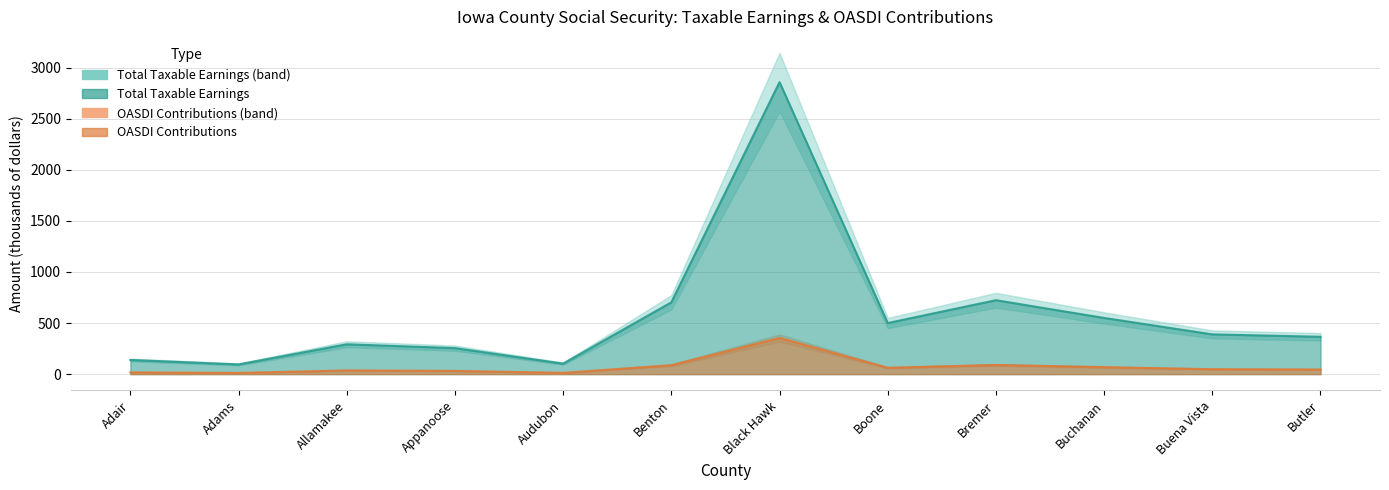

Which series has the largest range (max minus min)?

Total Taxable Earnings